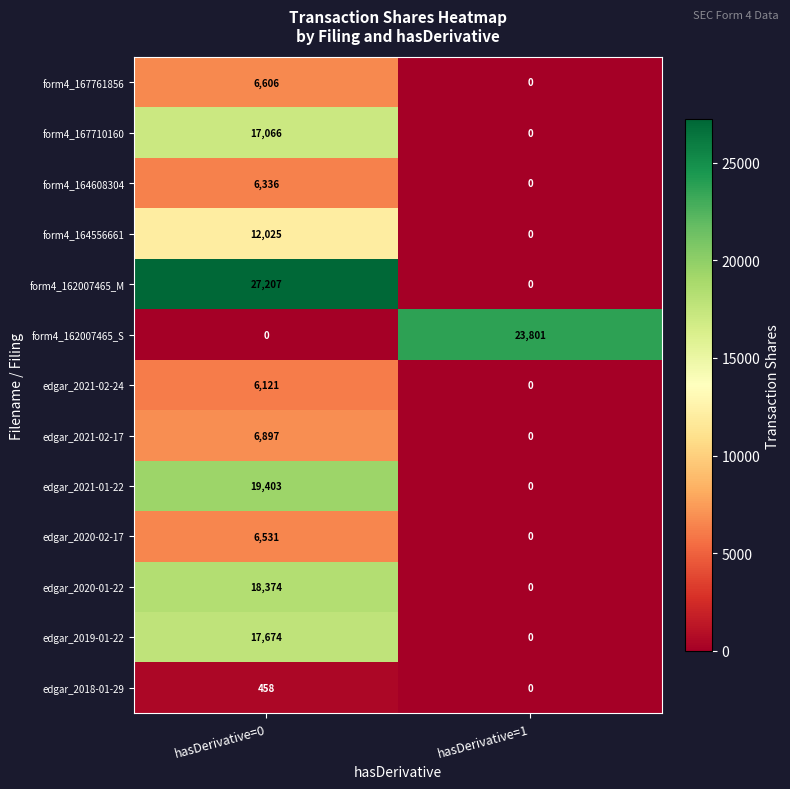

Read the edgar_2019-01-22 value at hasDerivative=0, to the nearest 50.

17650